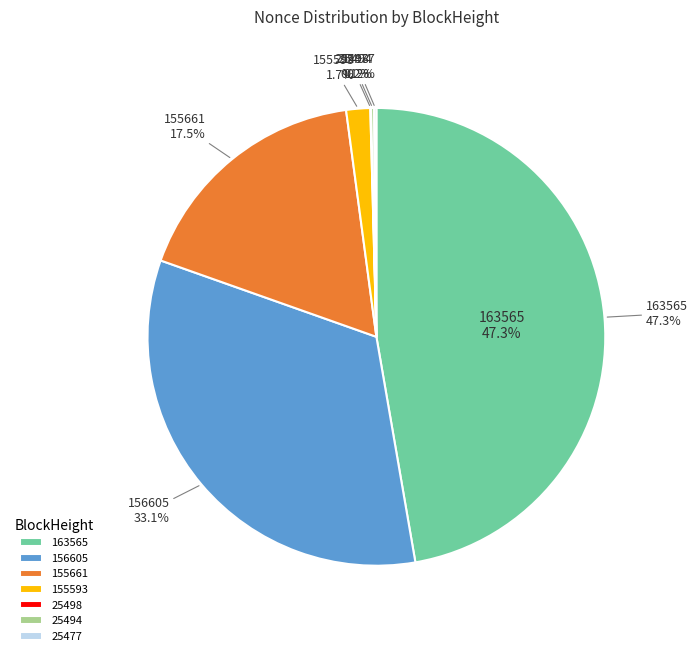

What is the total percentage of 155661 and 25498?

17.5%